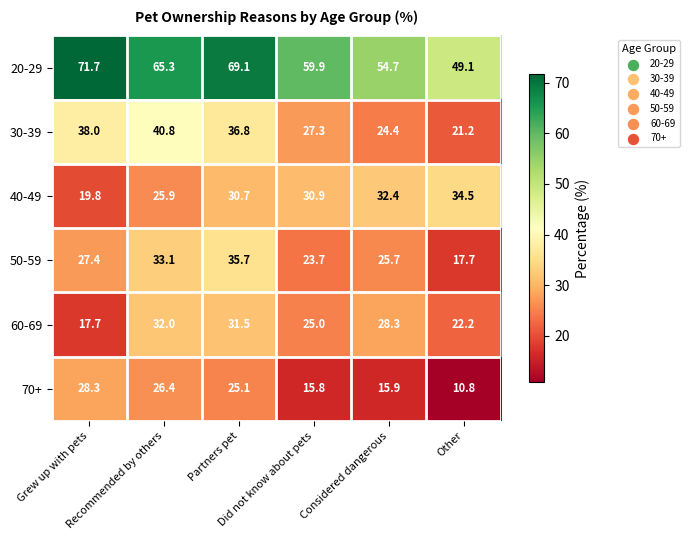

What is the total value across all series at Did not know about pets?

182.6